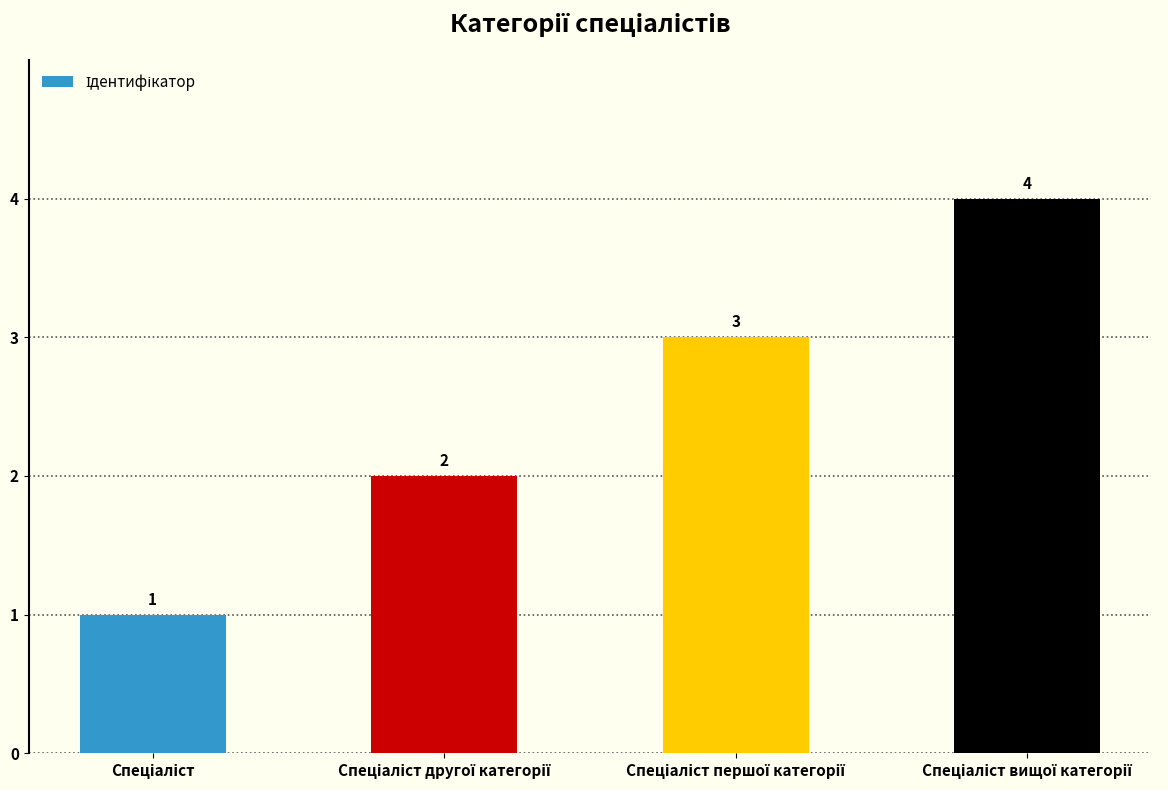

What is the value of the 1st bar from the left?

1